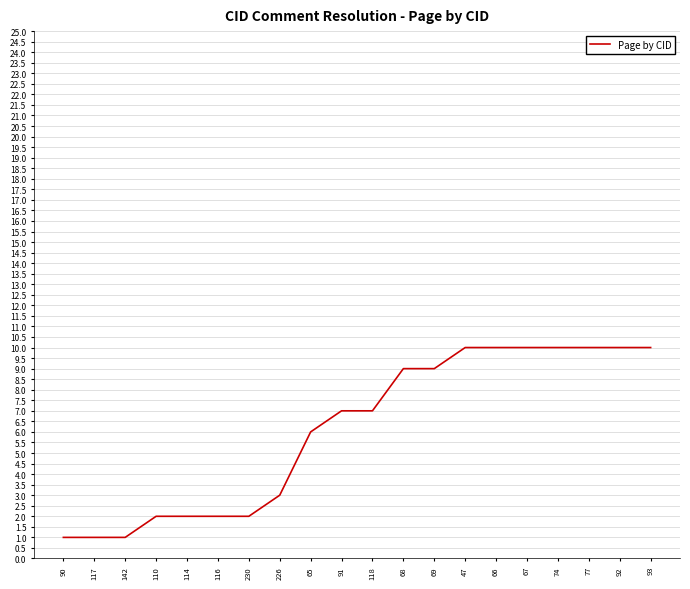

What is the greatest value displayed?

10